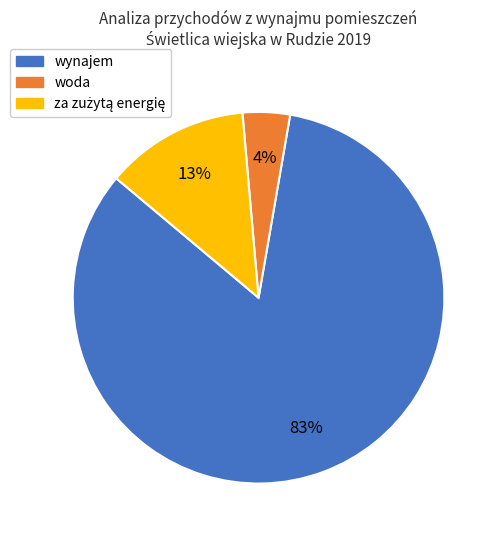

Which slice is the smallest?

woda